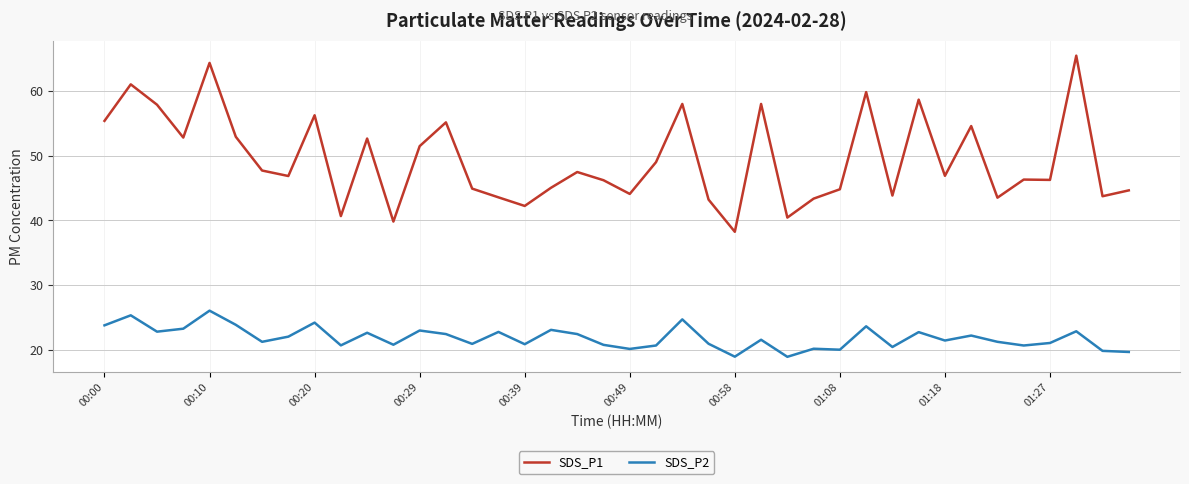

At how many categories does at least one series exceed 54?

12